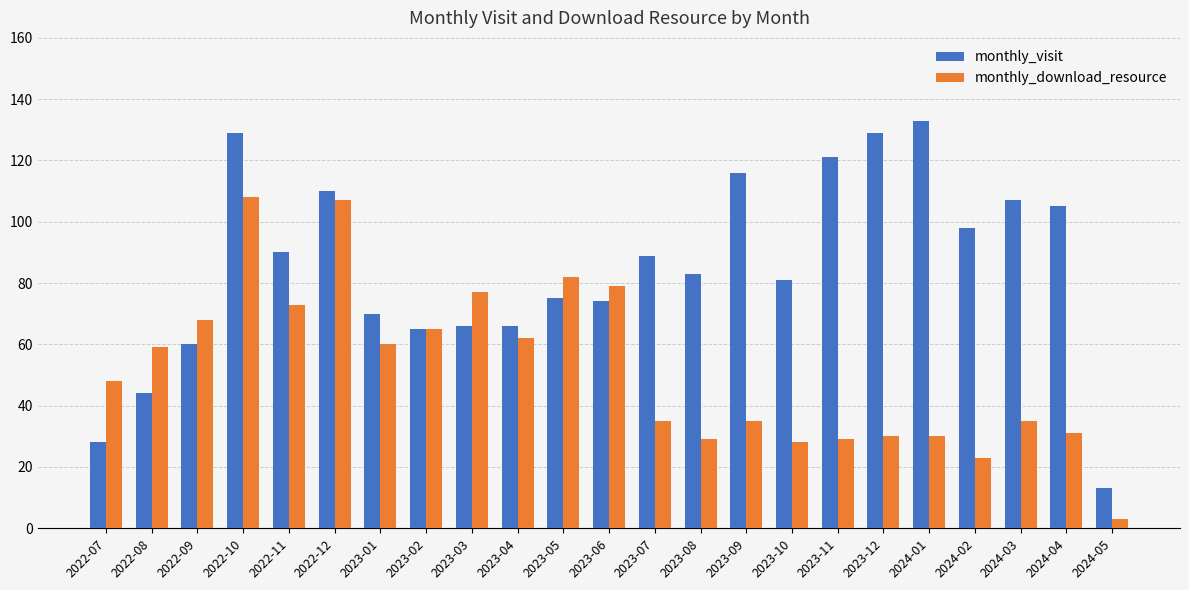

What is the label of the 17th bar from the left?

2023-11